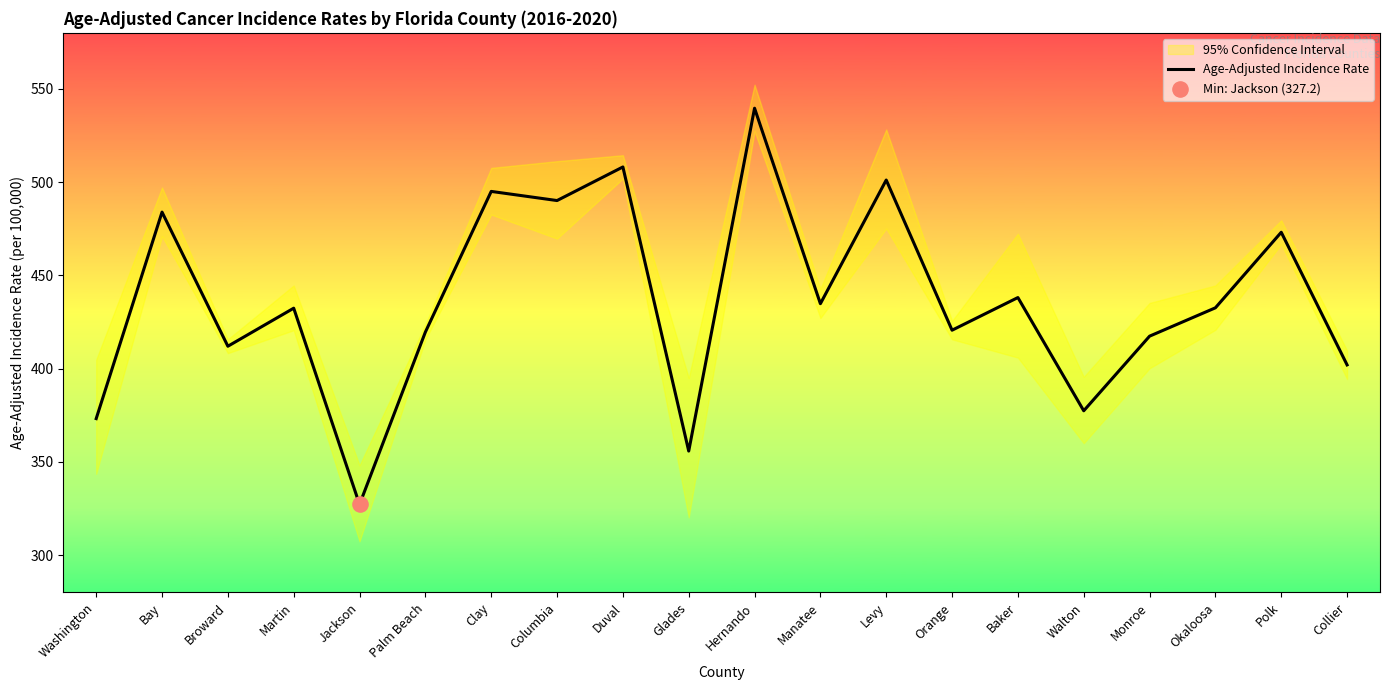

What is the ratio of the value at Orange to the value at Duval?

0.8